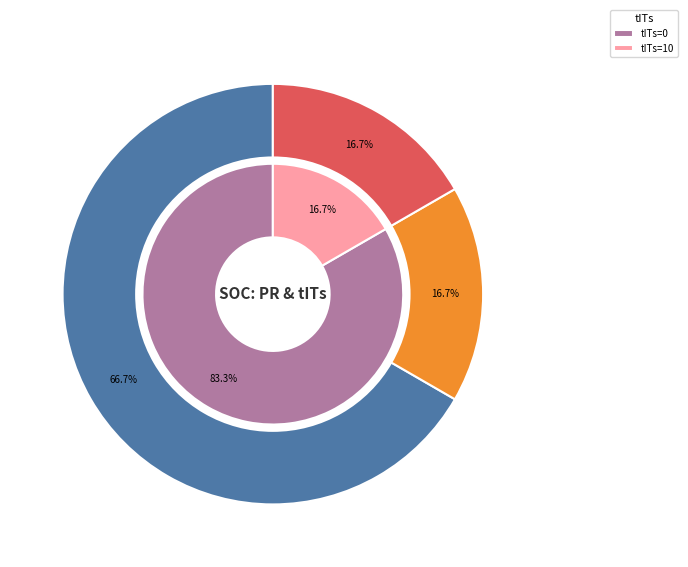

True or false: 2013-02-08 accounts for 0% of the total.

True